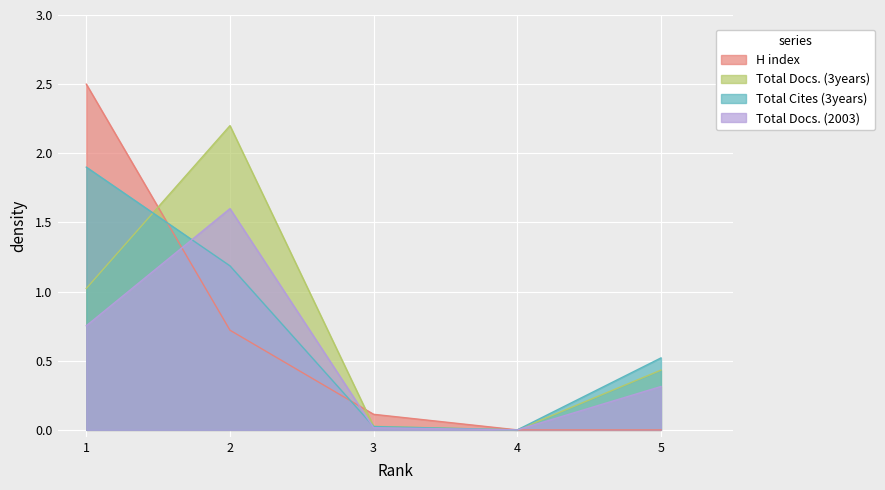

At 3, list the series in order from largest to smallest.

H index, Total Docs. (3years), Total Cites (3years), Total Docs. (2003)